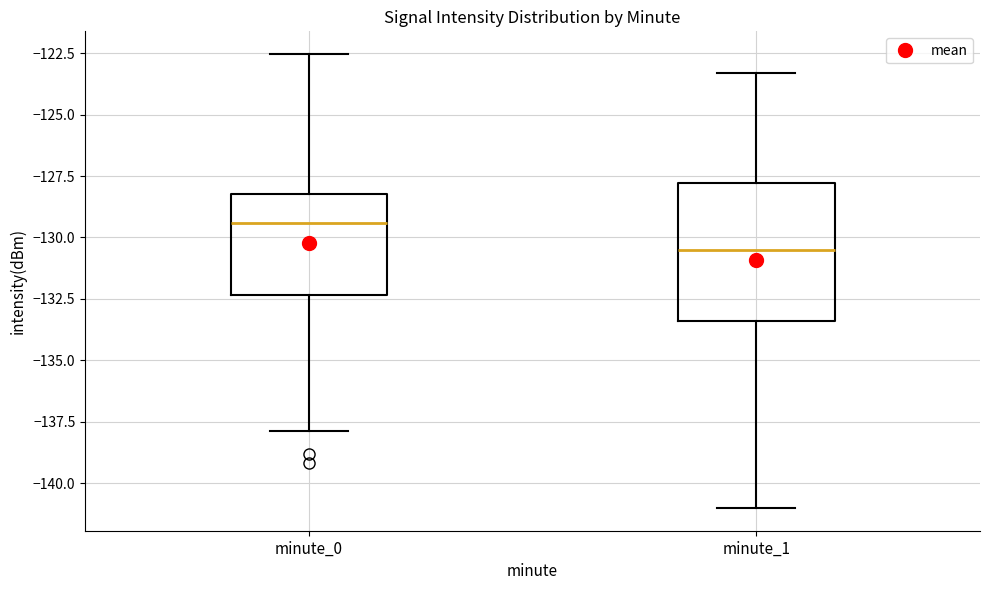

Reading left to right, transcribe this box plot: for each box, give where its median line is, the range the box spans, and where its two whiskers end, as read against the y-axis. The values are not printed on the chart, so give them approximately, as read against the axis.

minute_0: median -129.5, box -132.5 to -128.0, whiskers -138.0 to -122.5
minute_1: median -130.5, box -133.5 to -128.0, whiskers -141.0 to -123.5